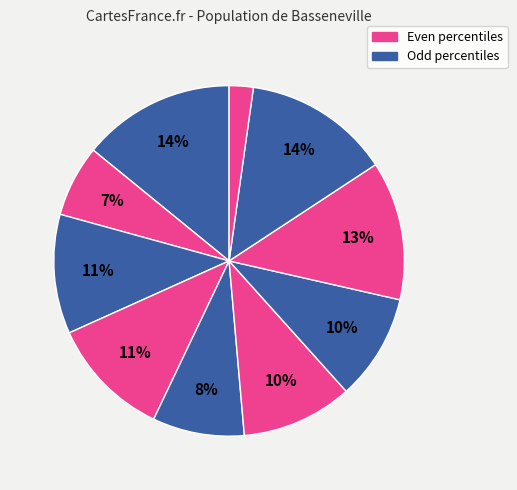

Count the number of slices in the pie.

10